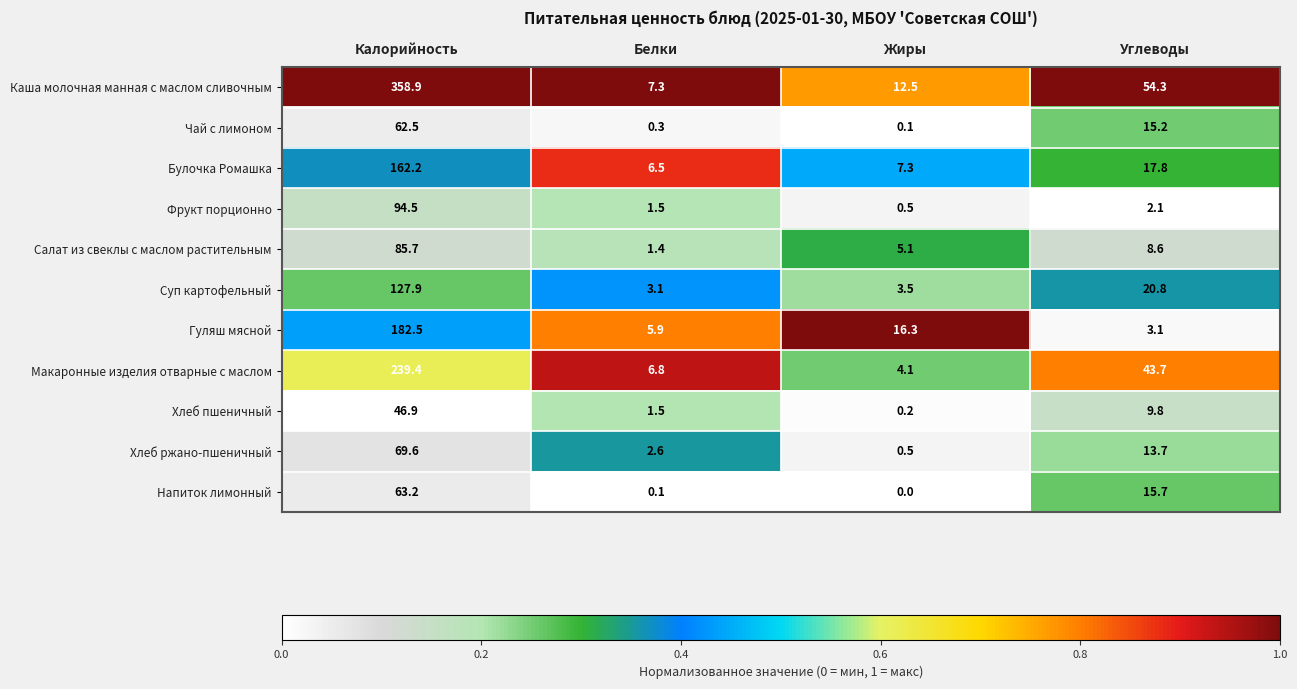

What is the spread (max minus min) of values at Белки?

7.2